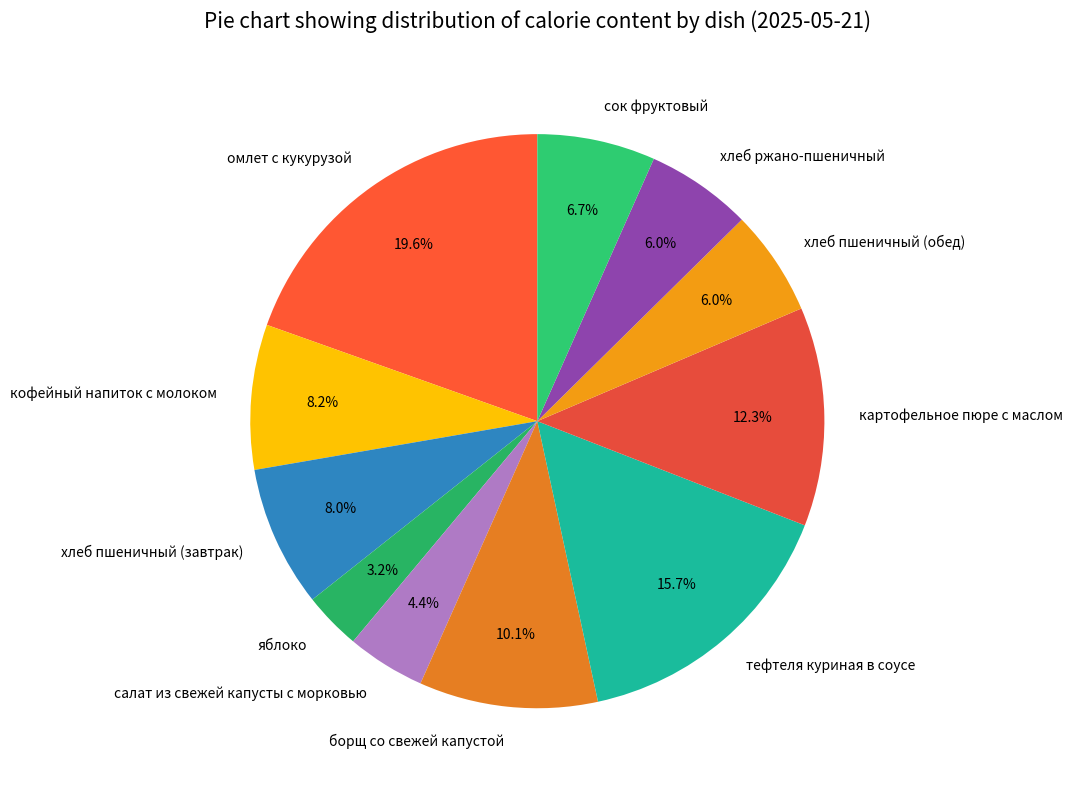

Does яблоко represent more than half of the total?

No